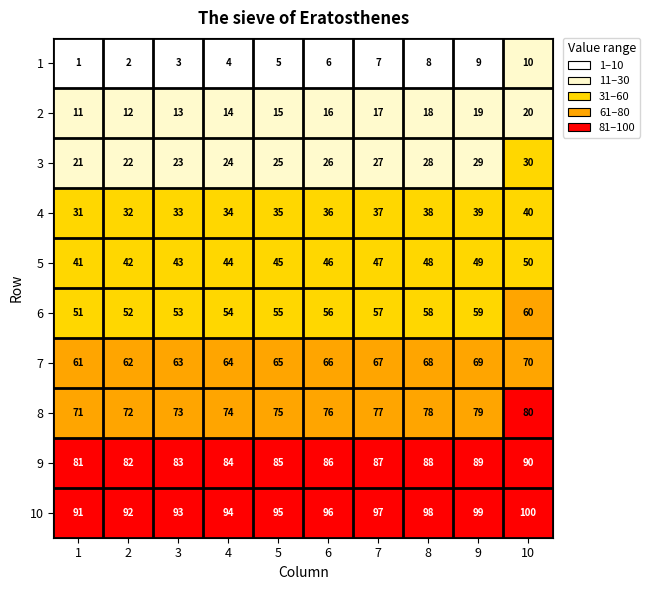

At which category is the sum across all series the highest?

10